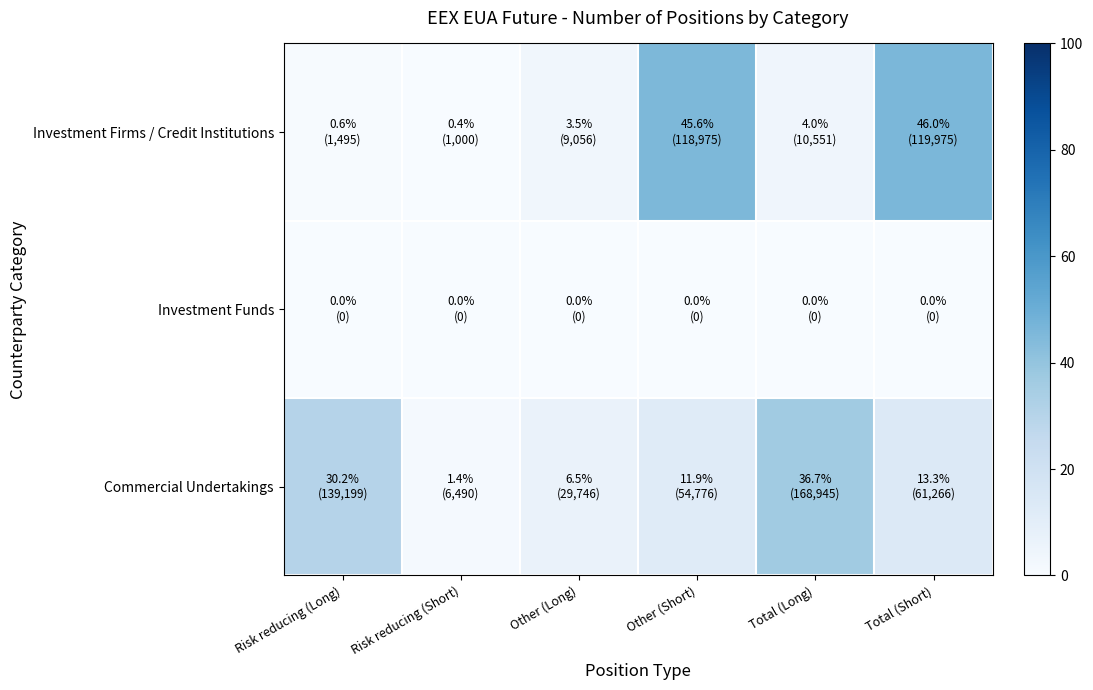

At which category is the sum across all series the highest?

Total (Short)